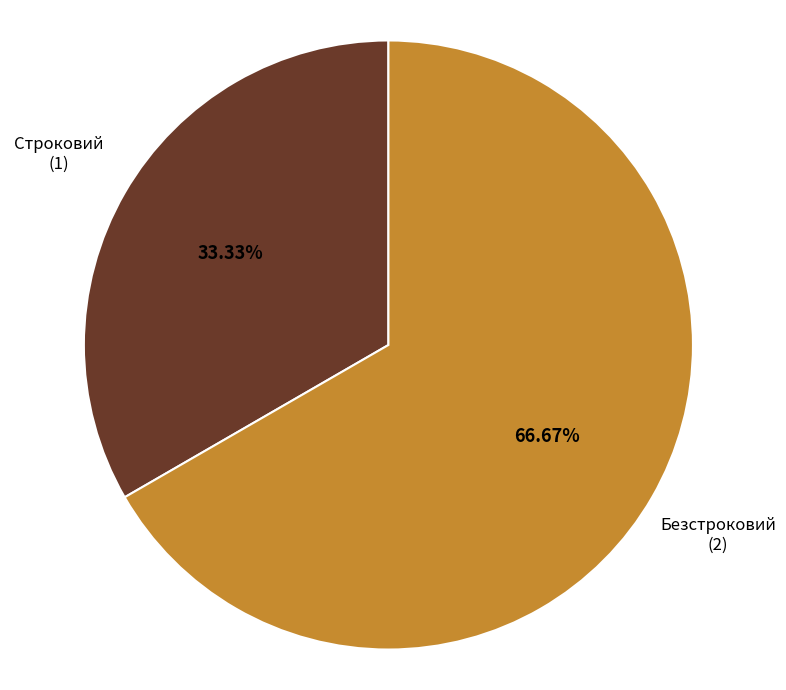

What portion of the pie excludes Строковий?

66.7%